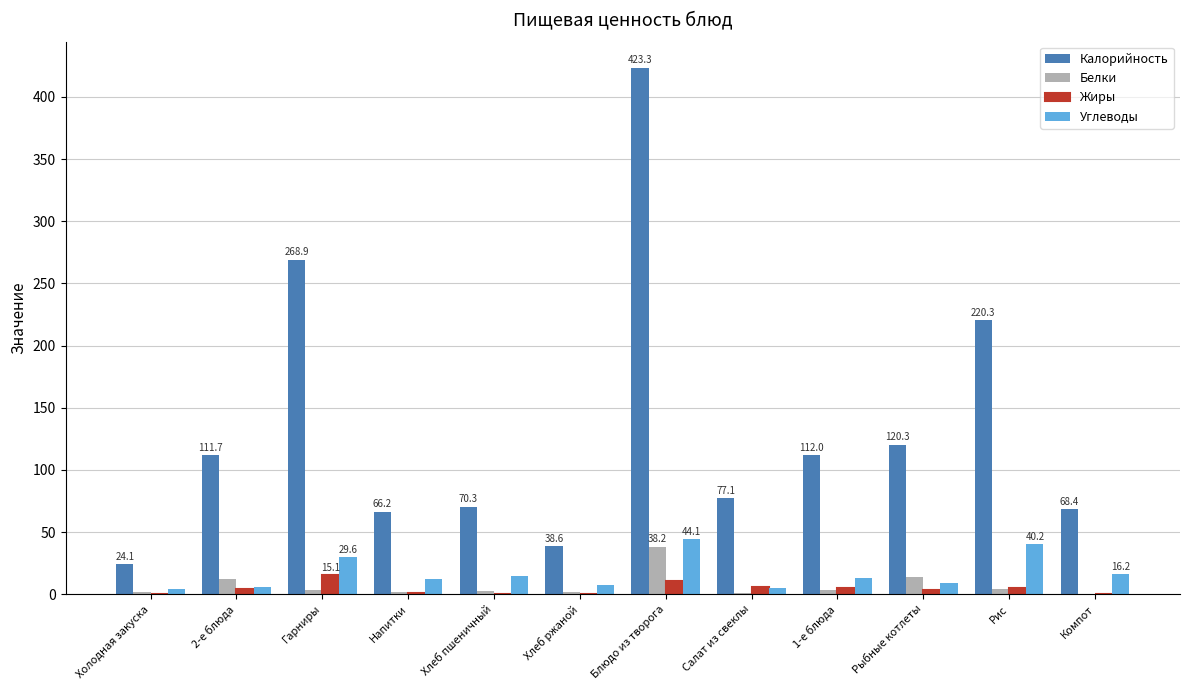

Which series has the widest spread of values?

Калорийность